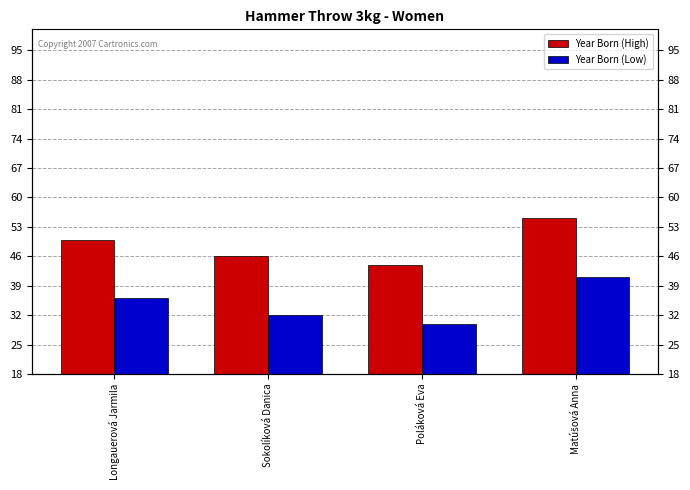

Between Sokolíková Danica and Poláková Eva, which series saw the biggest shift?

Year Born (High)